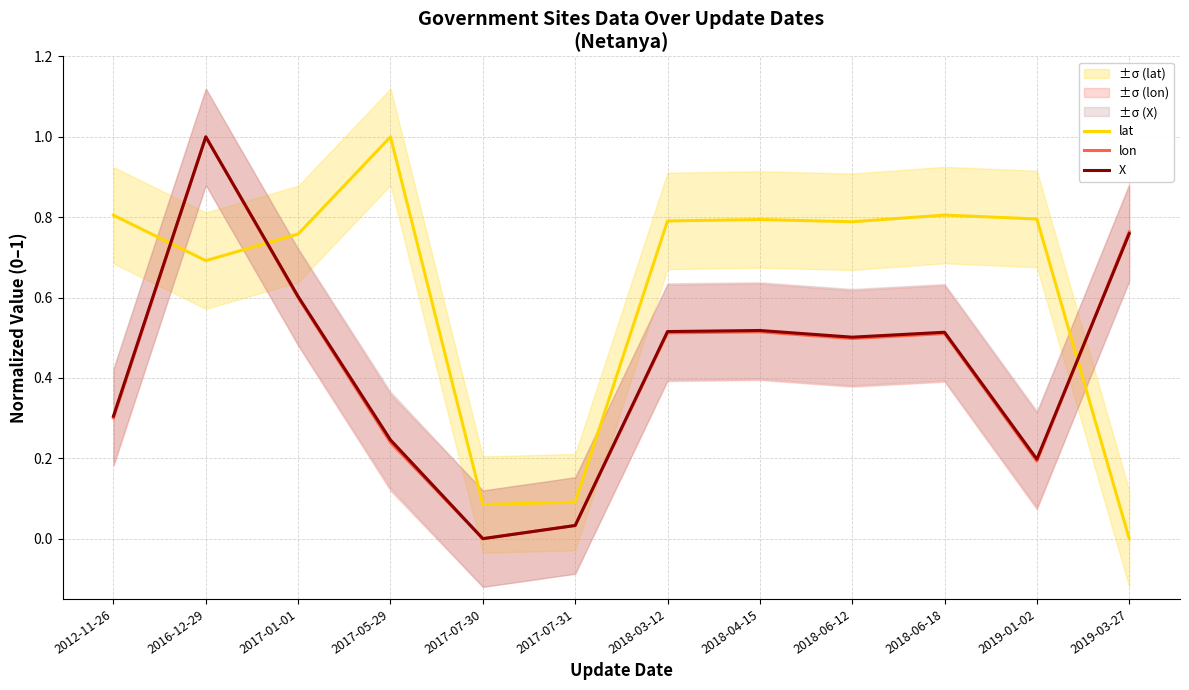

Which series ends up on top after the final intersection of lat and X?

X